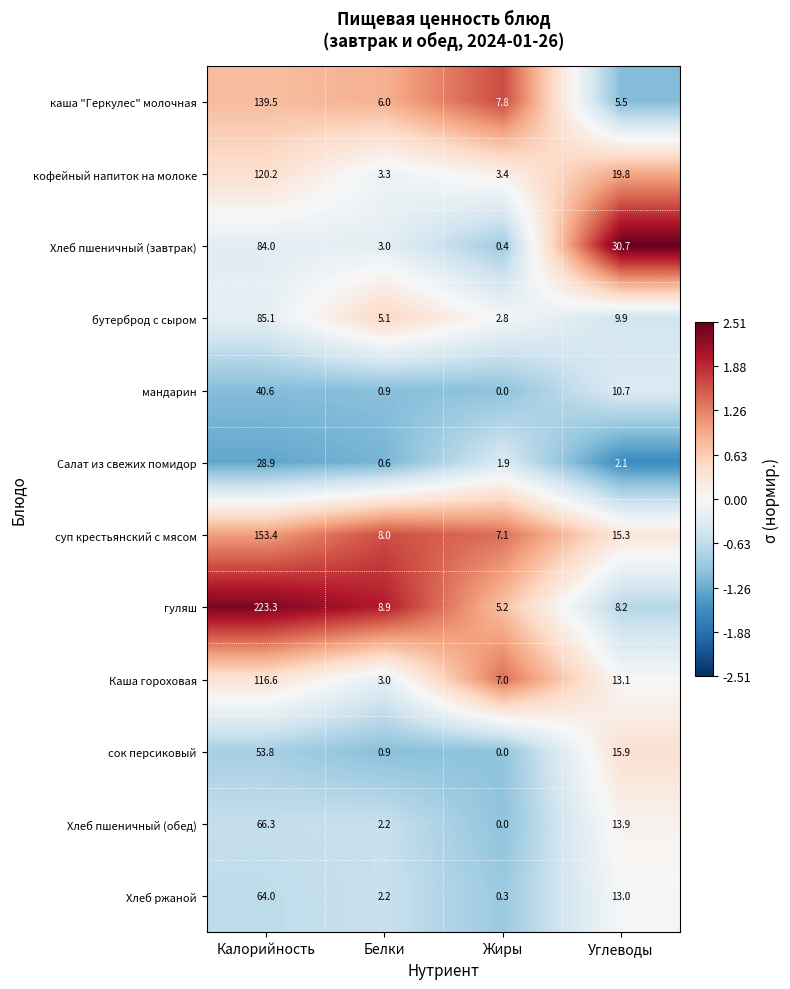

Is it true that Салат из свежих помидор equals 0.9 at Углеводы?

False